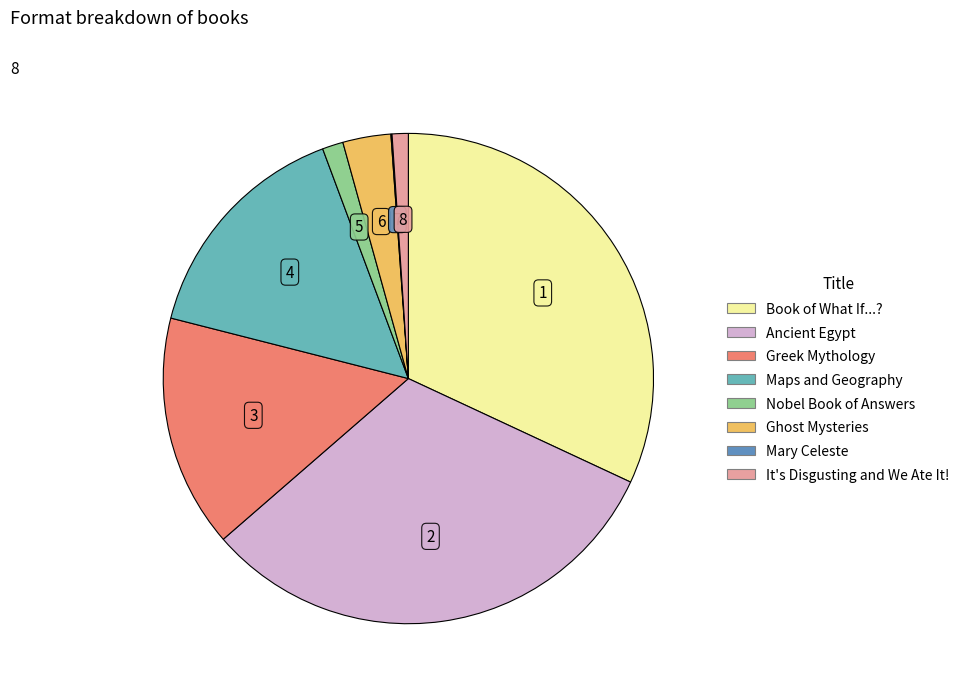

Is it true that It's Disgusting and We Ate It! is 1% of the pie?

True